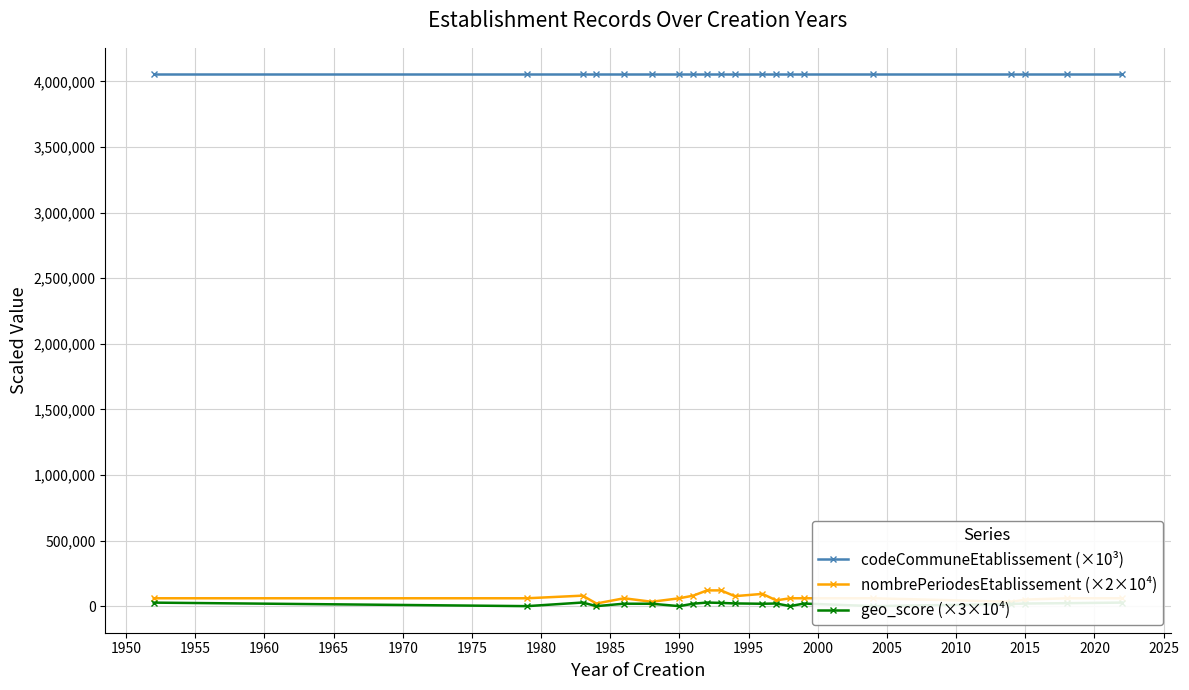

What is the sum of all codeCommuneEtablissement (×10³) values?

81056000.0